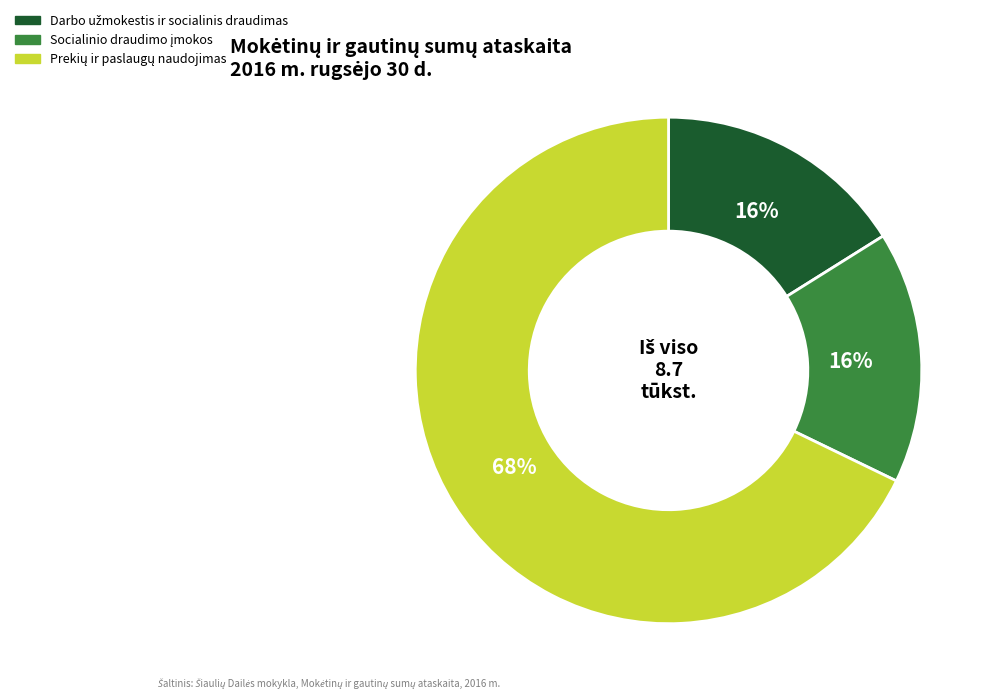

To the nearest percent, what is the average slice percentage?

33%